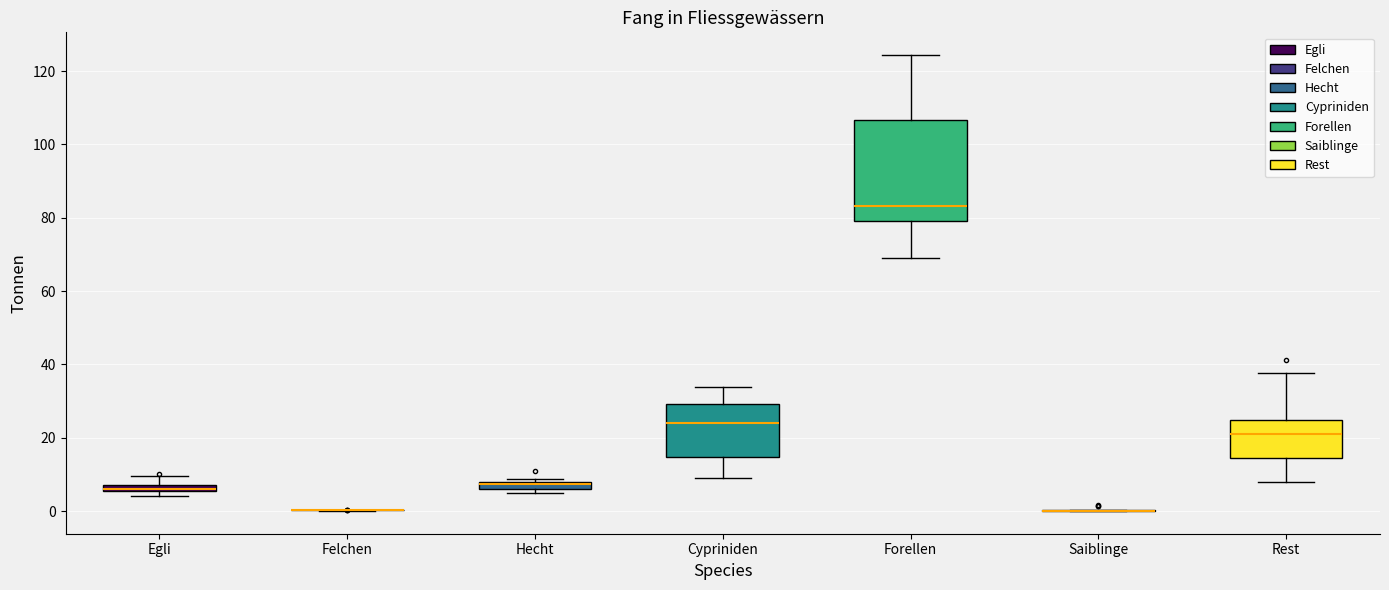

Where does the median line of the box for Cypriniden sit on the y-axis? The values are not printed on the chart, so give them approximately, as read against the axis.

24